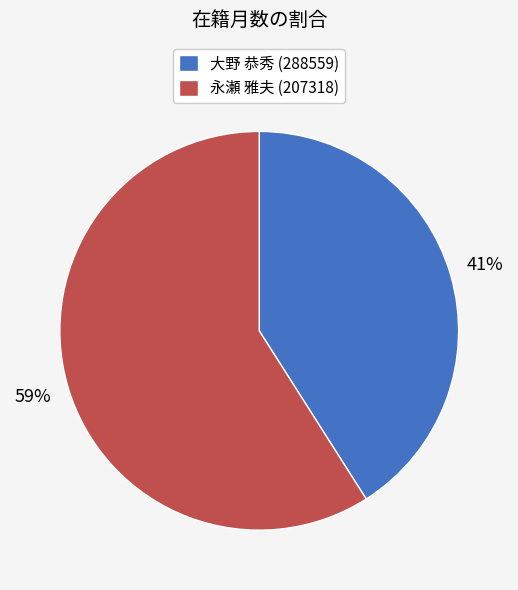

To the nearest percent, what is the combined percentage of 永瀬 雅夫 (207318) and 大野 恭秀 (288559)?

100%